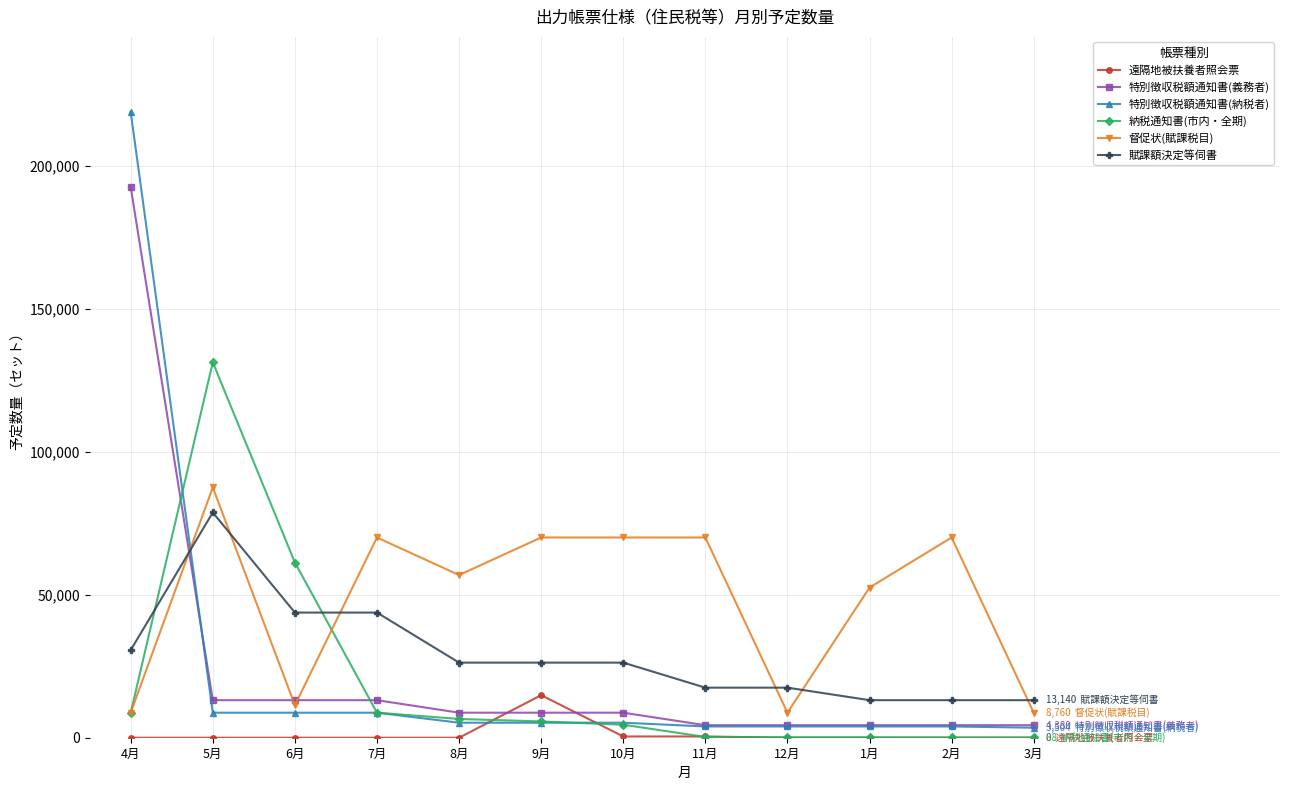

True or false: 納税通知書(市内・全期) and 特別徴収税額通知書(義務者) intersect in this chart.

True